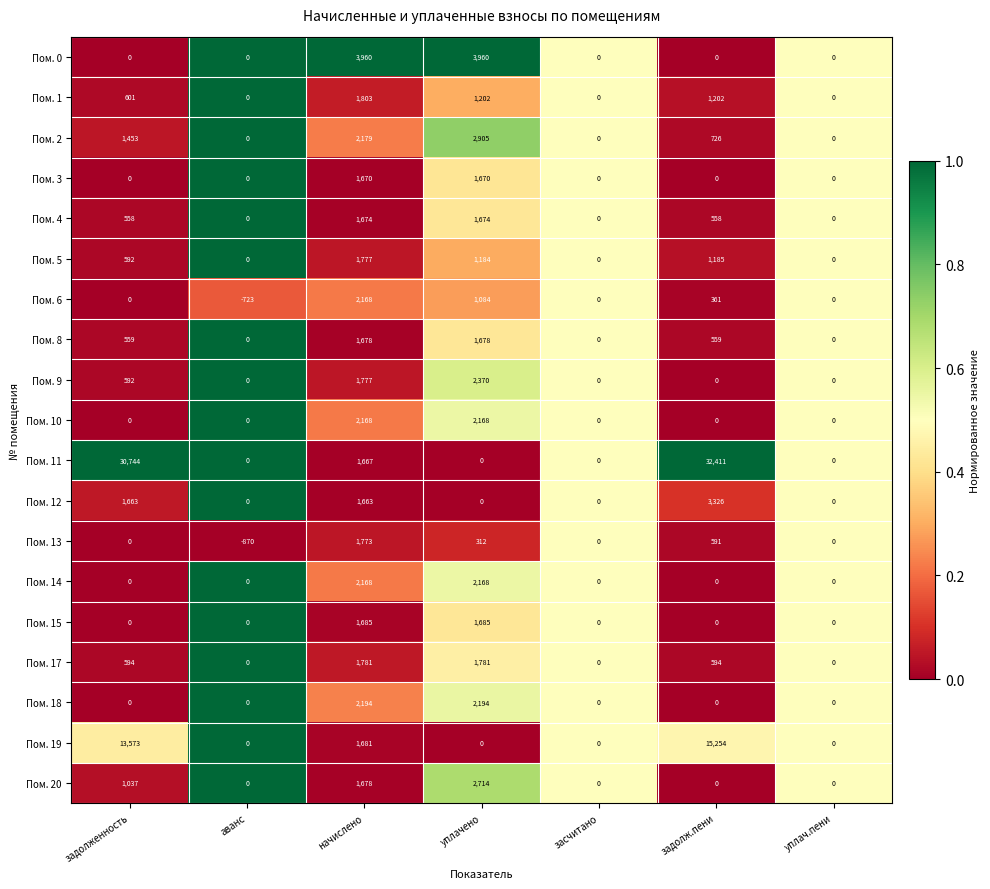

The Пом. 11 series shows 1667 at начислено. True or false?

True